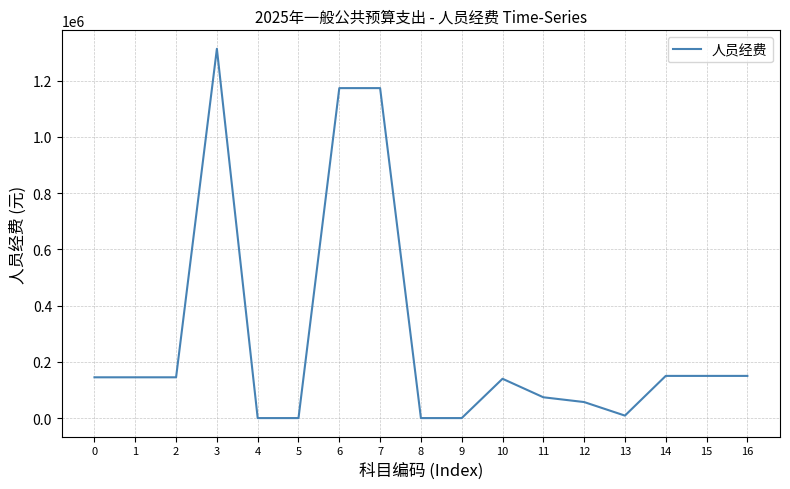

What is the sum of all values?

4824276